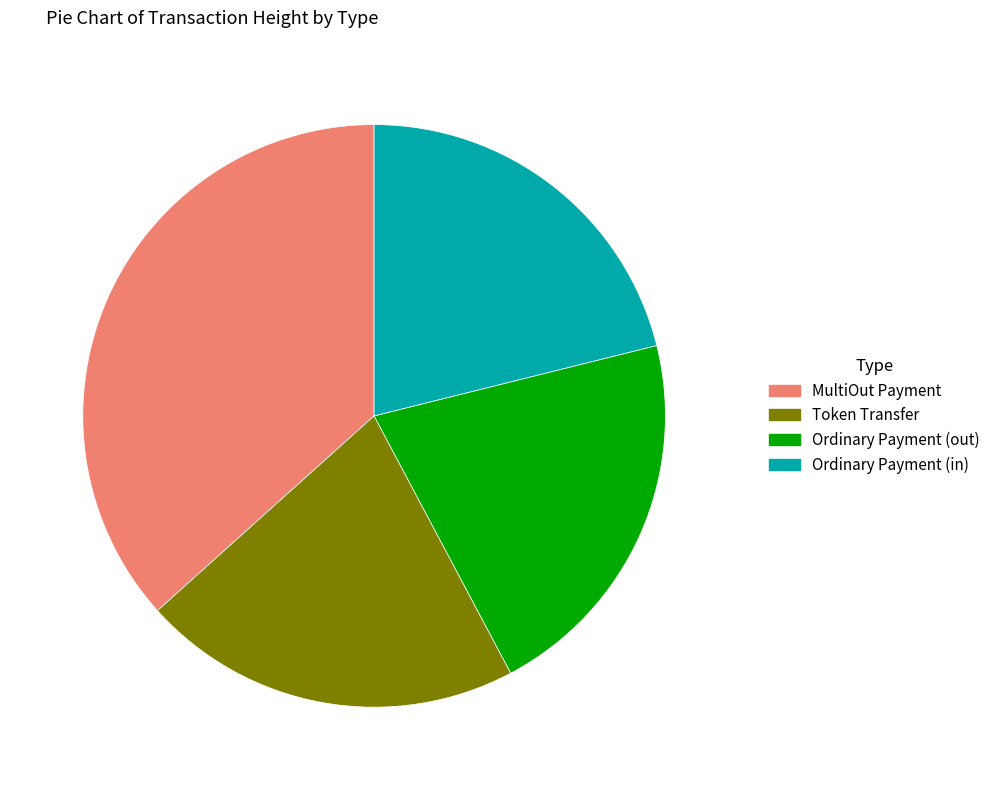

Count the number of slices in the pie.

4